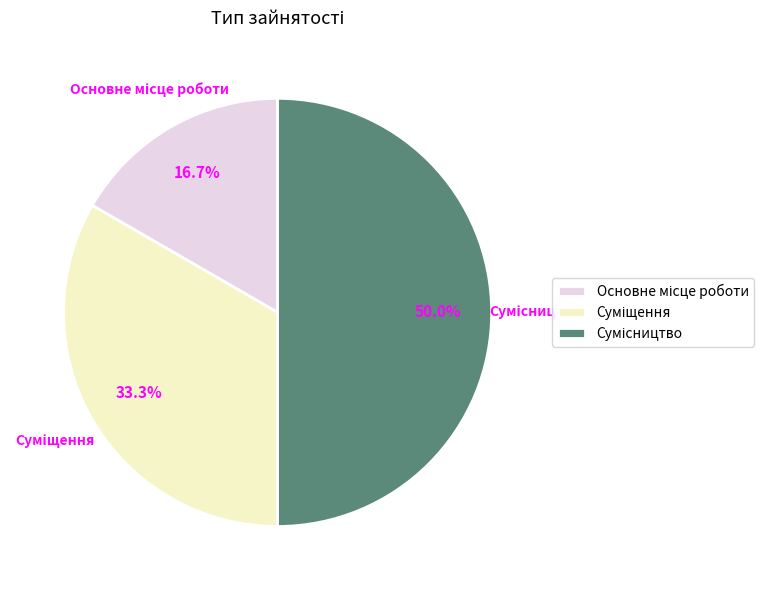

What is the smallest slice in the pie chart?

Основне місце роботи